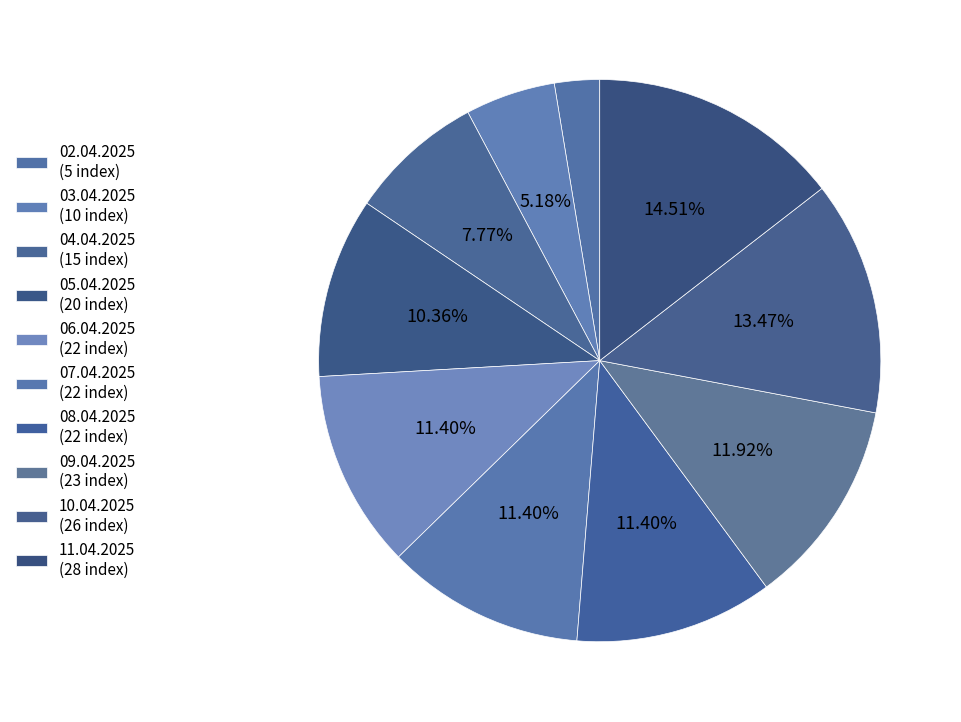

What is the total percentage of 05.04.2025 and 03.04.2025?

15.5%